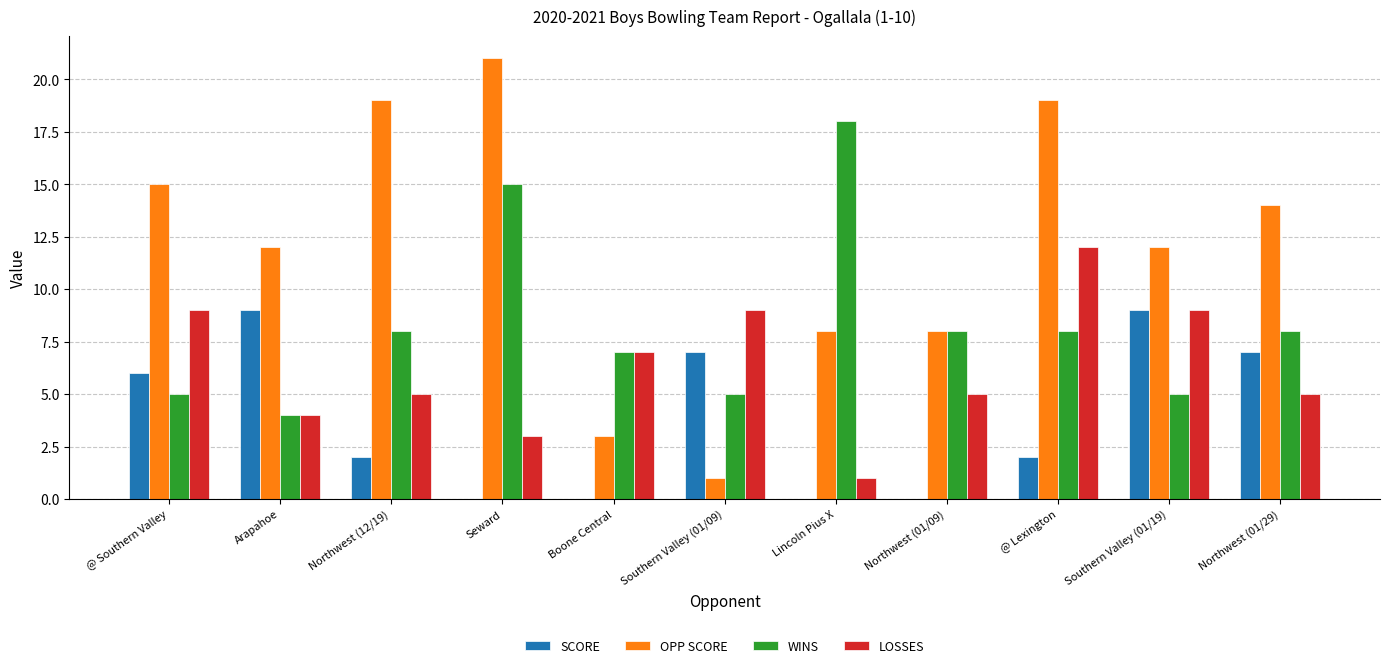

Reading left to right, list all the values displayed in this chart.

SCORE: 6	9	2	0	0	7	0	0	2	9	7
OPP SCORE: 15	12	19	21	3	1	8	8	19	12	14
WINS: 5	4	8	15	7	5	18	8	8	5	8
LOSSES: 9	4	5	3	7	9	1	5	12	9	5